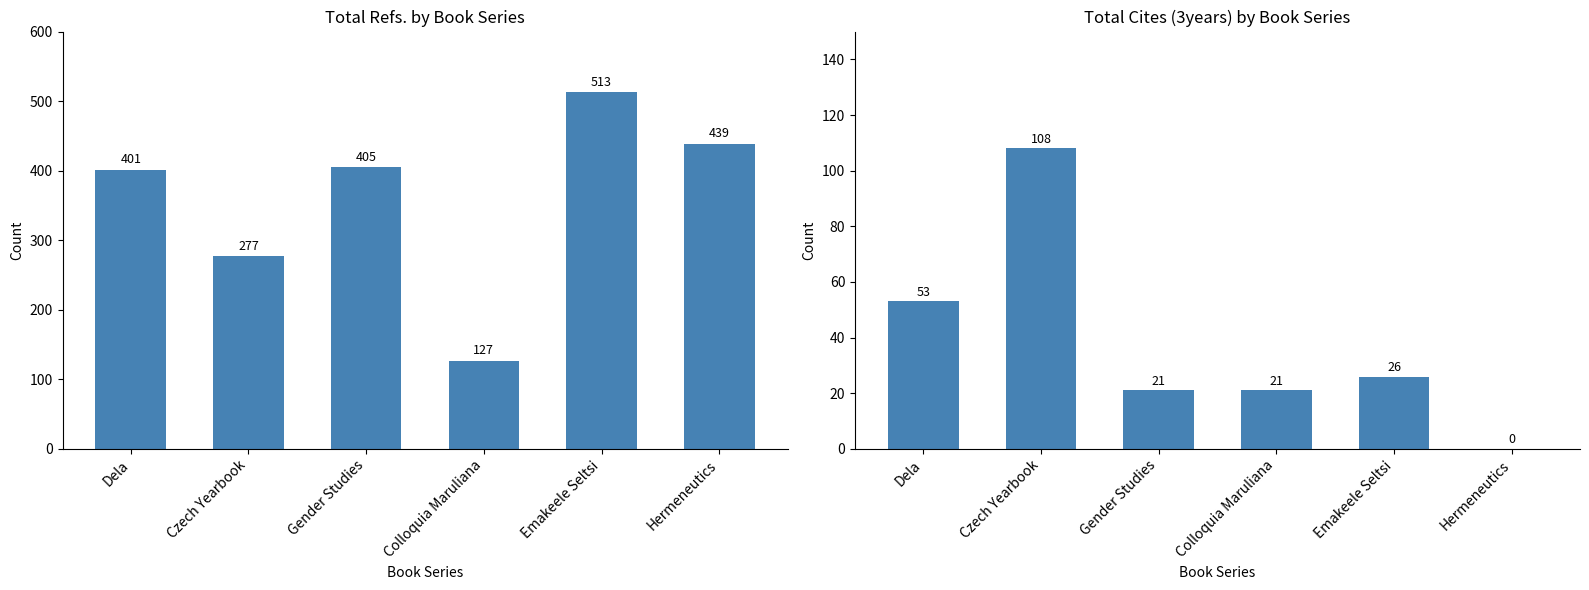

Where does the Total Refs. series first go above 405?

Emakeele Seltsi